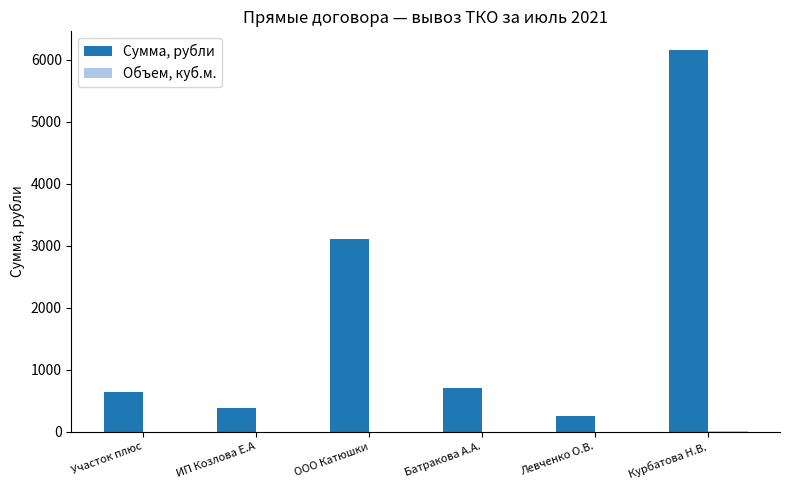

What is the sum of all Сумма, рубли values?

11257.3